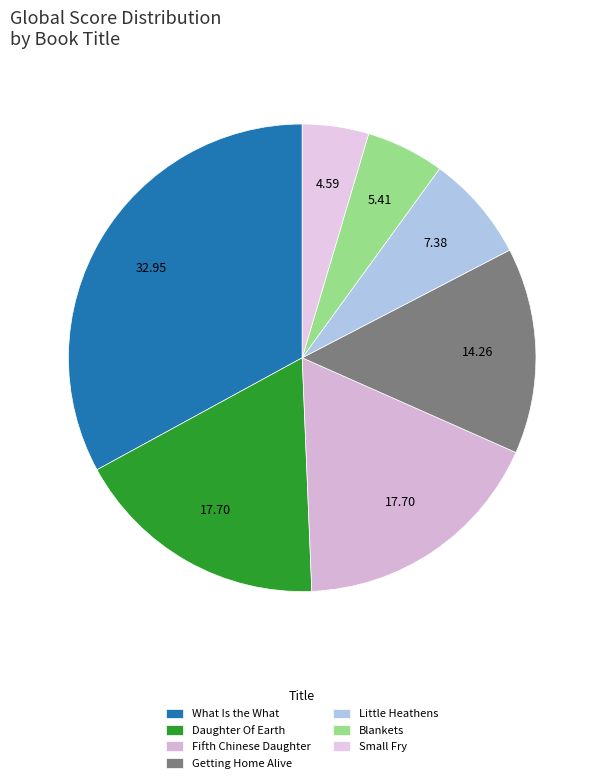

The Daughter Of Earth slice represents 28% of the pie. True or false?

False